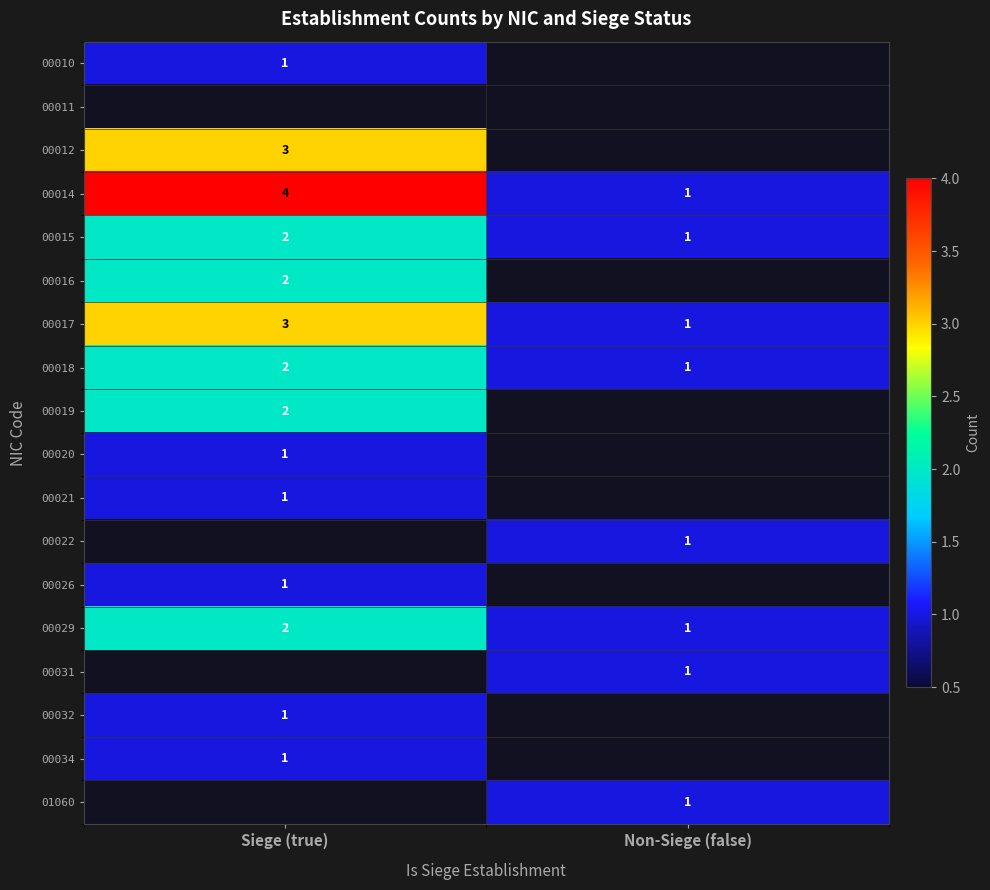

At which label does 00015 reach its peak?

Siege (true)